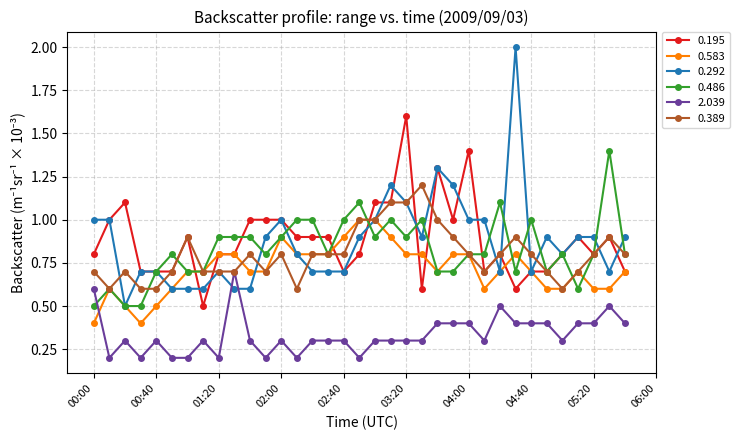

At how many categories does at least one series exceed 0?

35